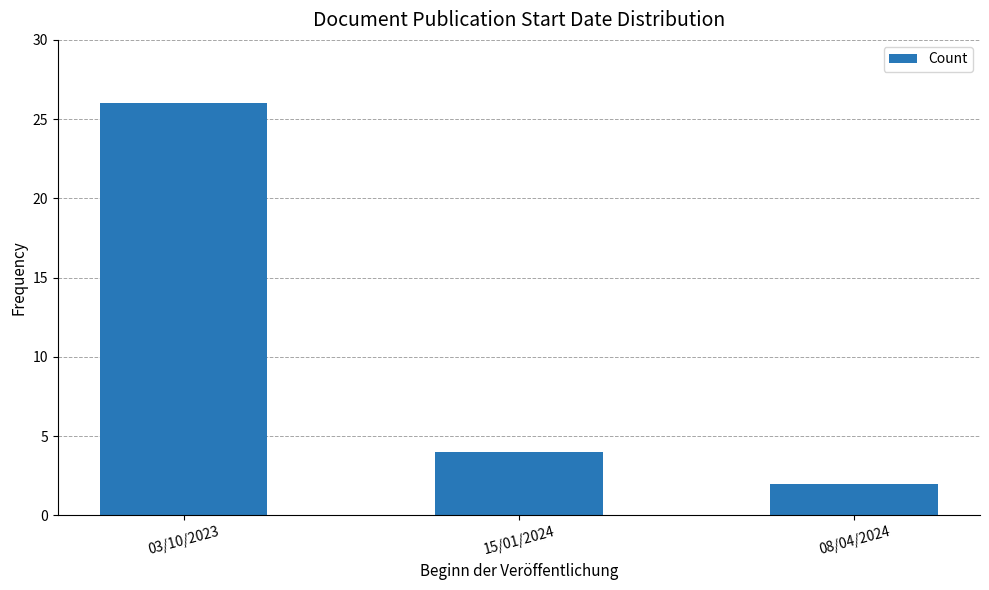

What is the label of the 3rd bar from the left?

08/04/2024